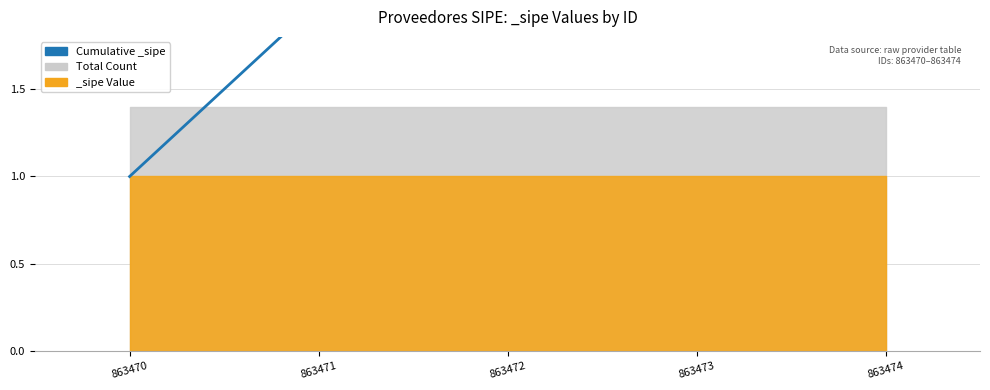

True or false: the data has more than 1 interior local peaks.

False